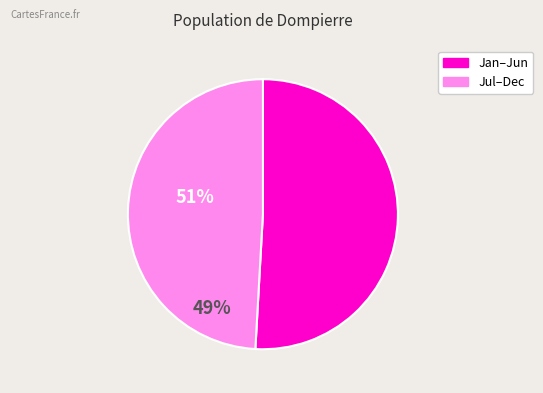

Is there a majority slice in this chart?

Yes